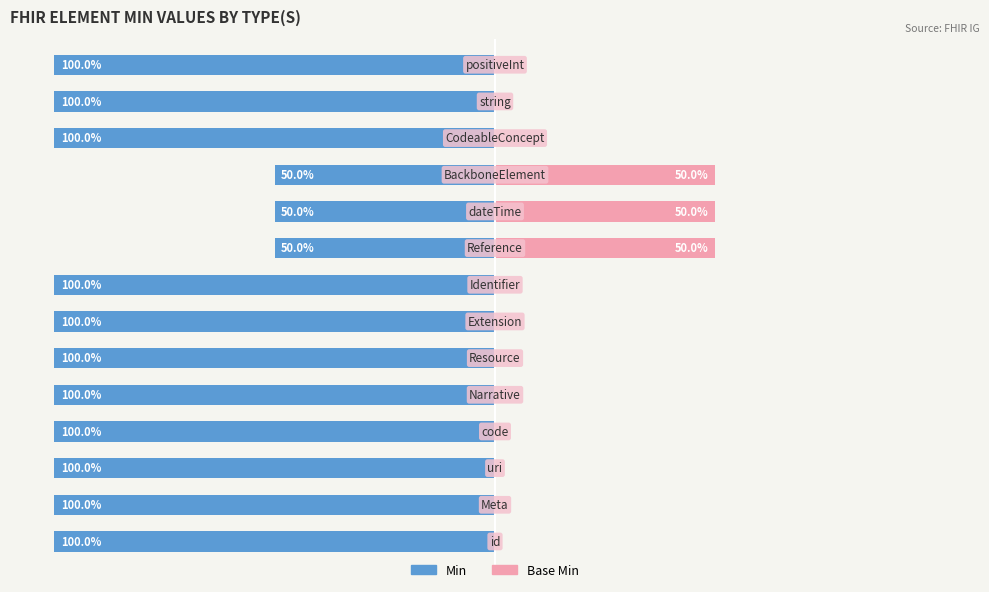

What is the difference between the maximum and minimum values in the Min series?

50